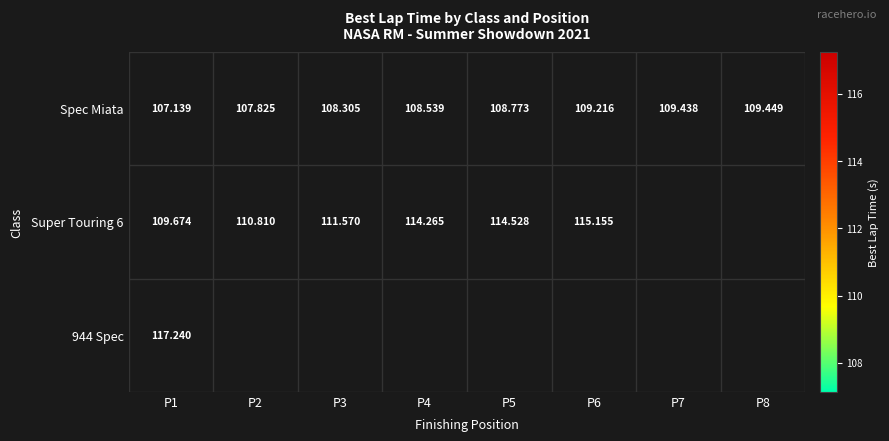

How many data points does each series have?

8